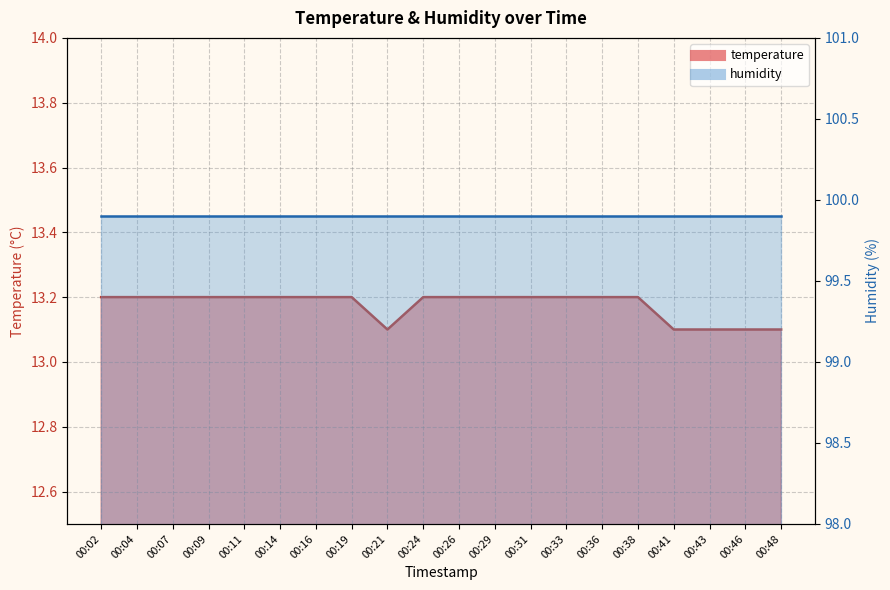

What is the average value?

13.2